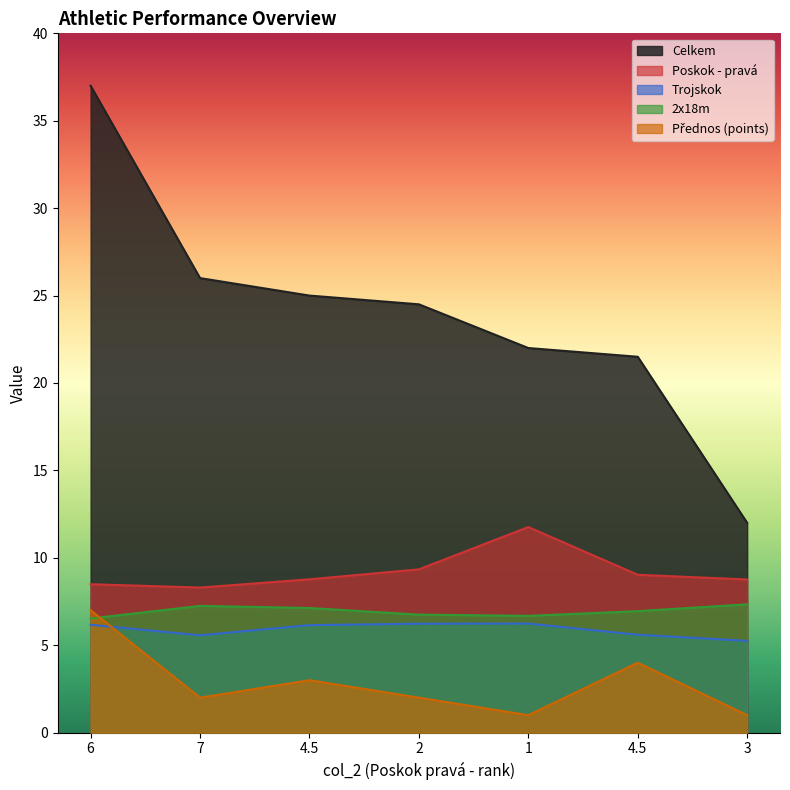

Rank the series at 4.5 from lowest to highest value.

Přednos (points), Trojskok, 2x18m, Poskok - pravá, Celkem